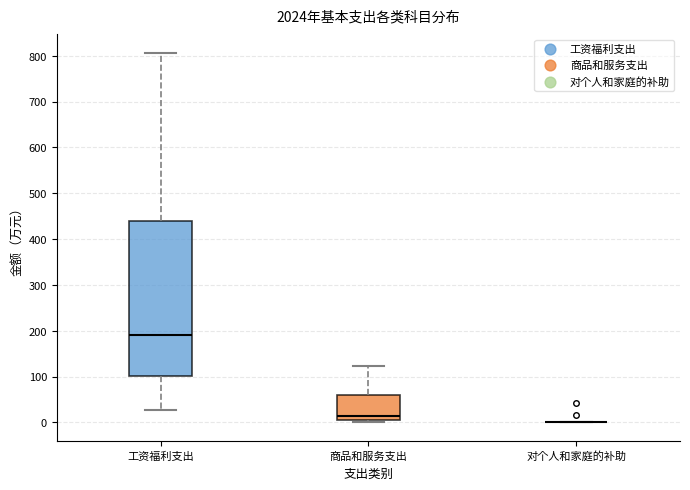

Reading left to right, read every box against the y-axis: the position of its median line, the range the box covers, and the ends of its whiskers. The values are not printed on the chart, so give them approximately, as read against the axis.

工资福利支出: median 190, box 100 to 440, whiskers 30 to 810
商品和服务支出: median 10, box 0 to 60, whiskers 0 (just below the box's lower edge) to 120
对个人和家庭的补助: box collapsed to a line at 0, whiskers 0 to 0